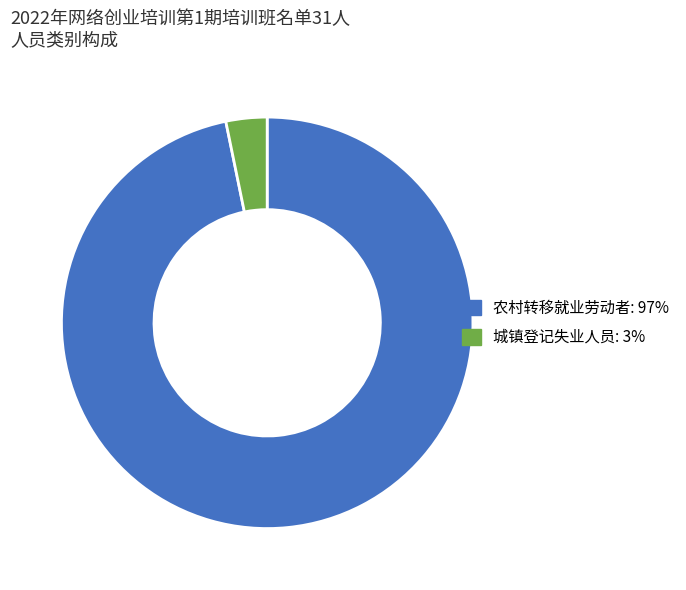

Is it true that 城镇登记失业人员 is 3% of the pie?

True